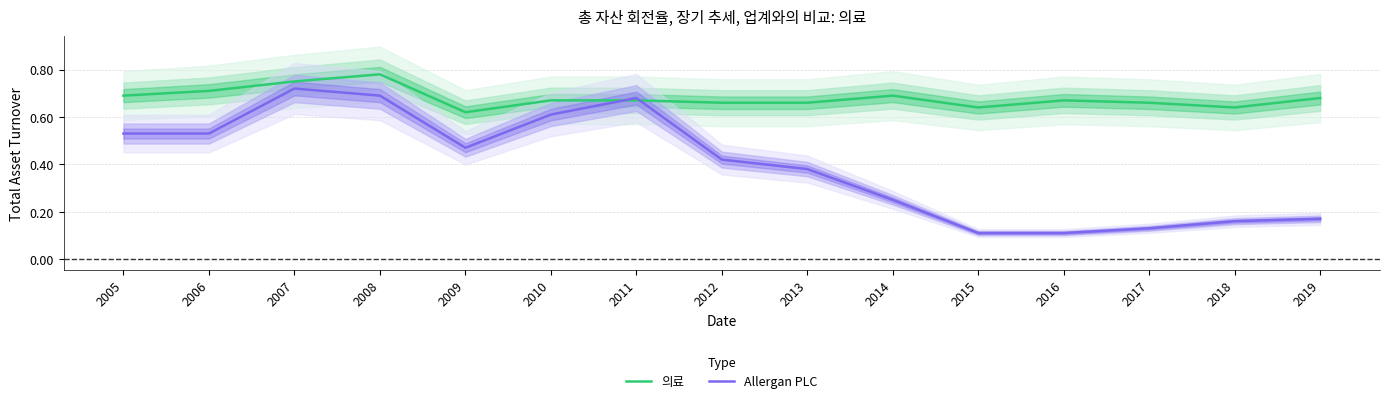

At which category is the sum across all series the highest?

2007